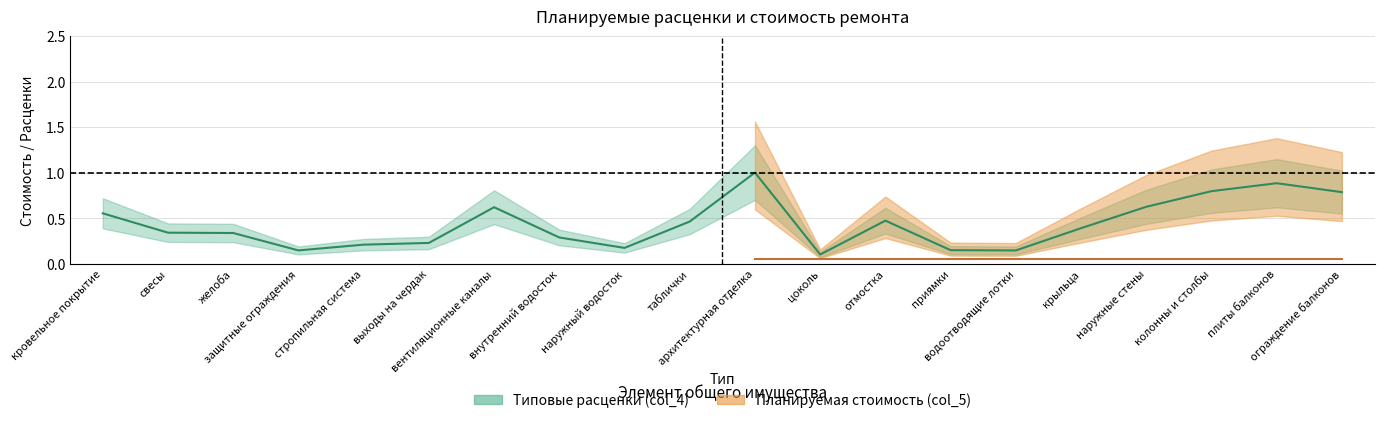

What position from the right is водоотводящие лотки?

6